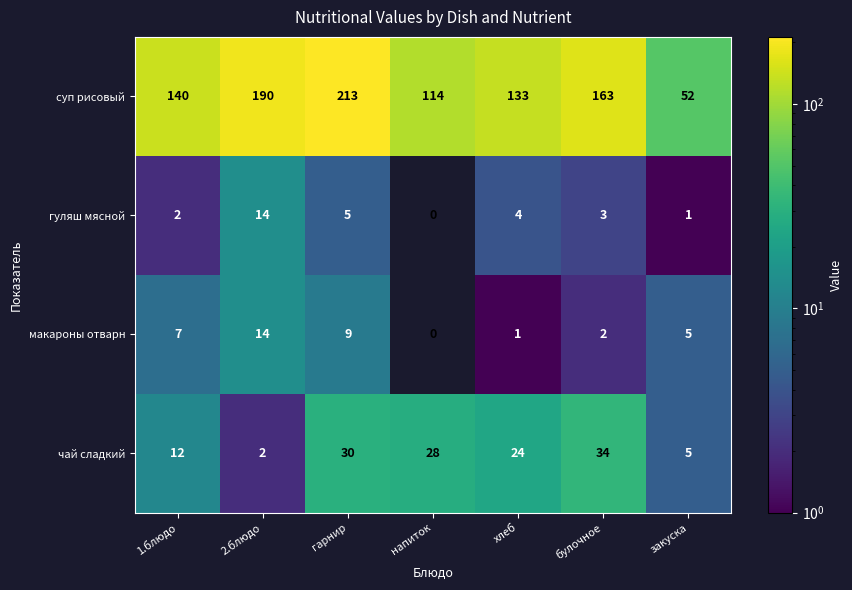

True or false: суп рисовый has a value of 73 at закуска.

False